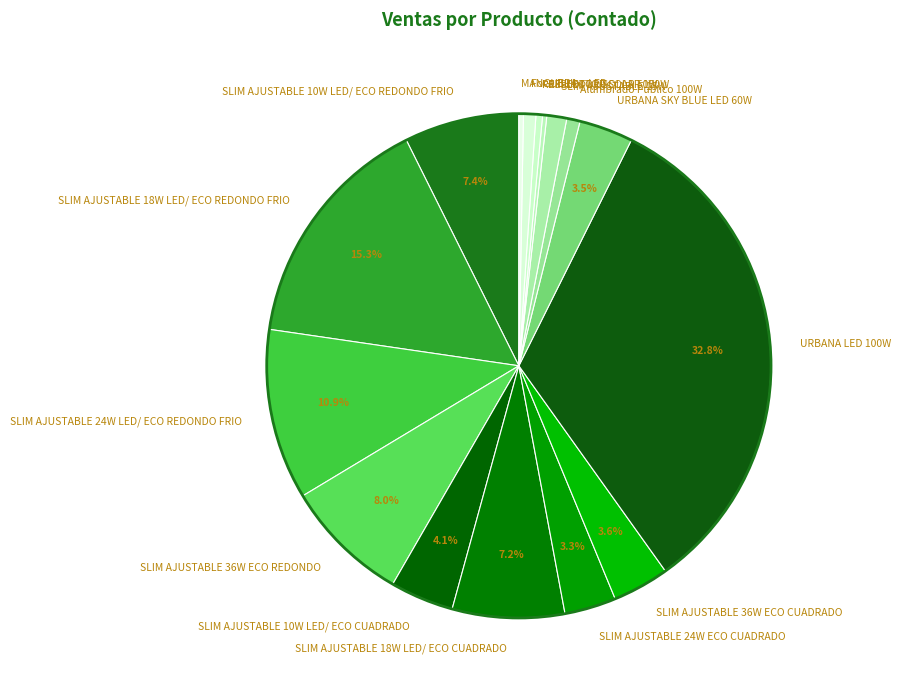

Is it true that URBANA LED 100W is 45% of the pie?

False